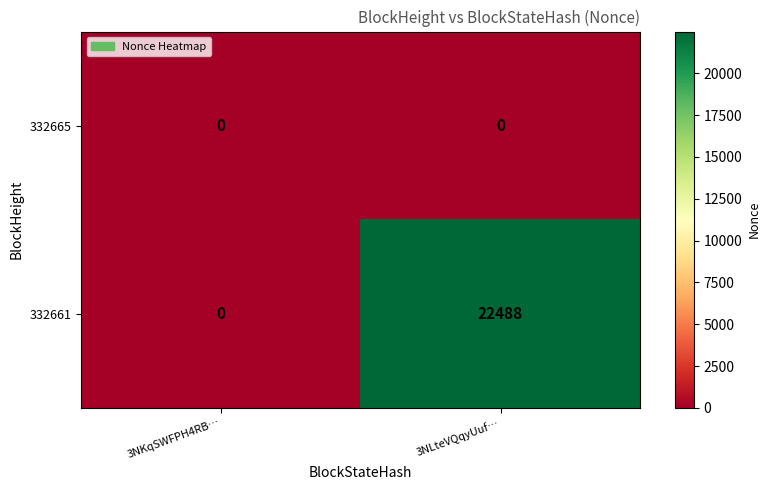

Rank the series by their maximum value, from lowest to highest.

332665, 332661